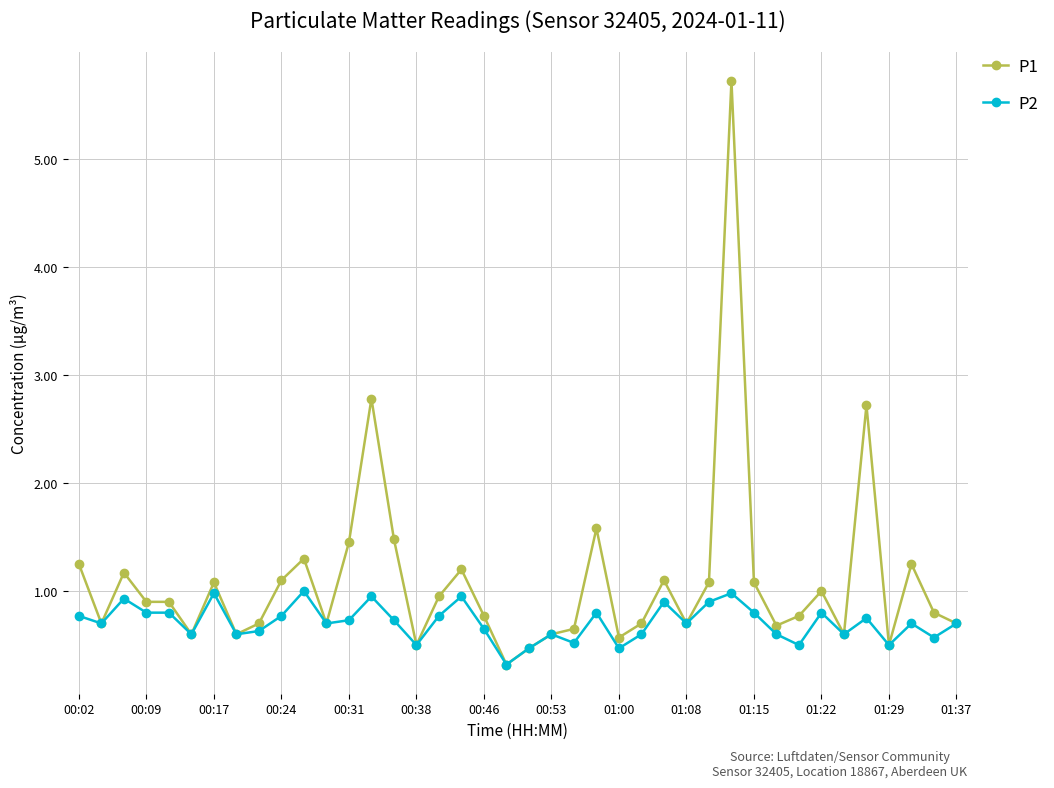

What is the minimum value for P2?

0.3